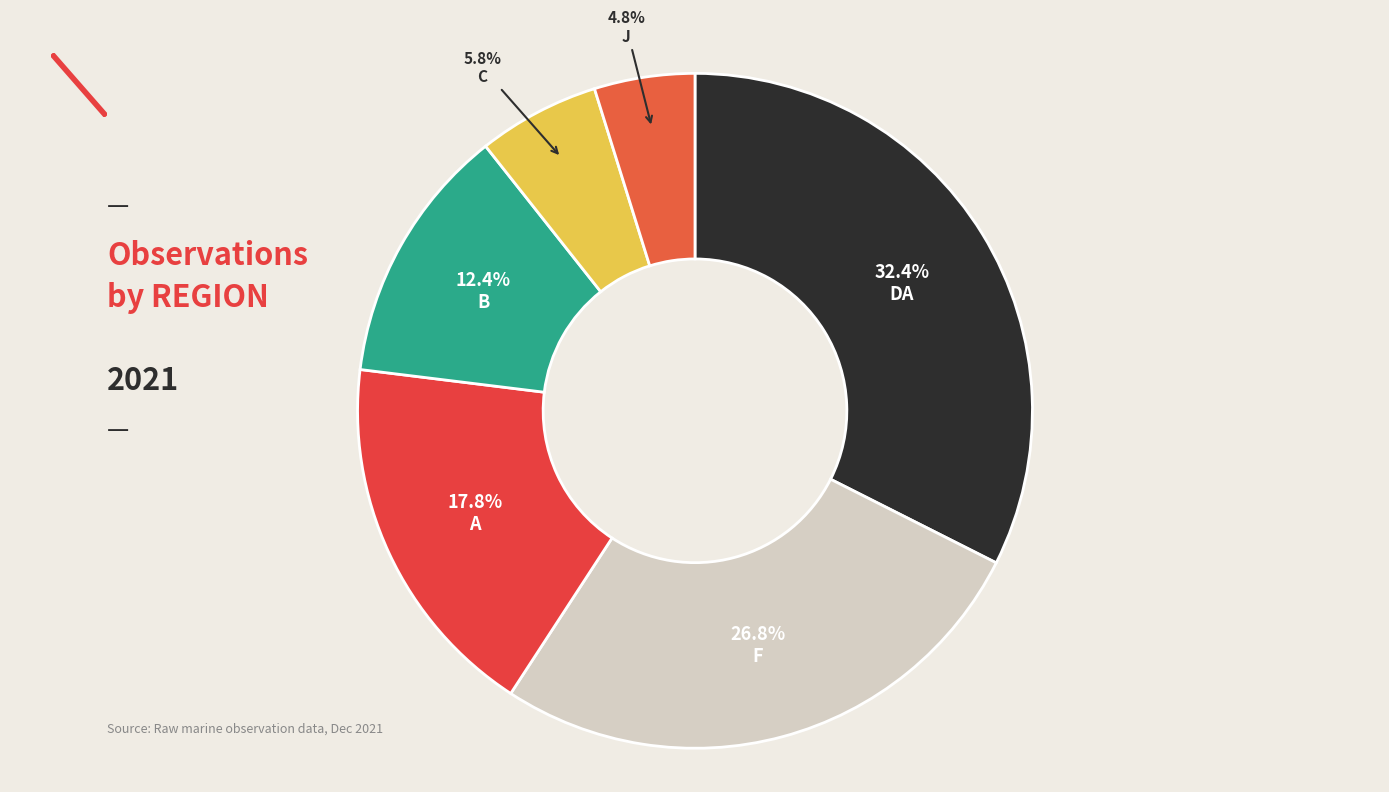

Rank the categories by value from lowest to highest.

J, C, B, A, F, DA